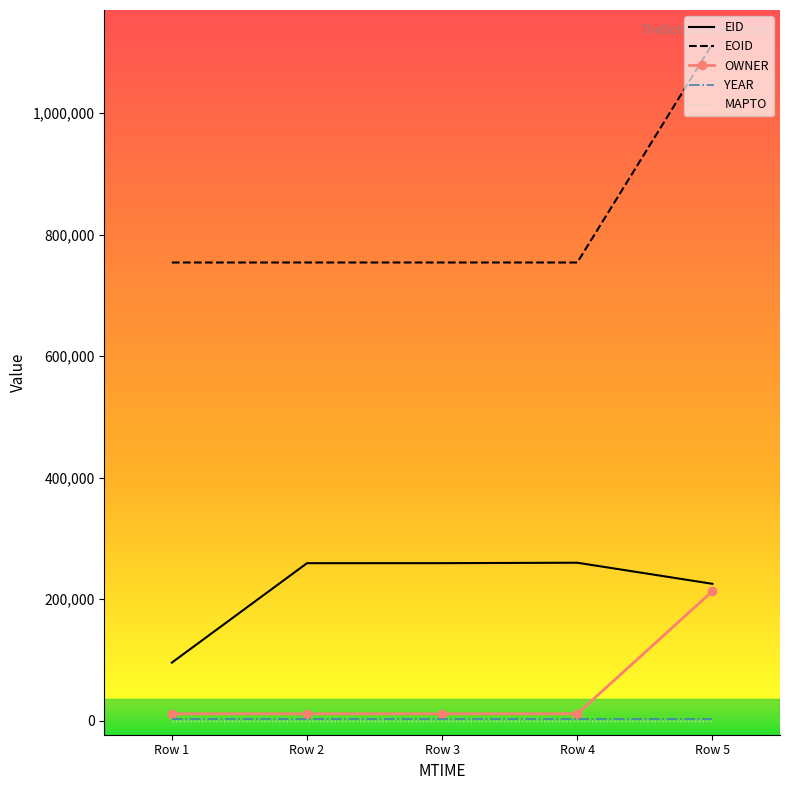

Where is EID nearest to the value 177586?

Row 5